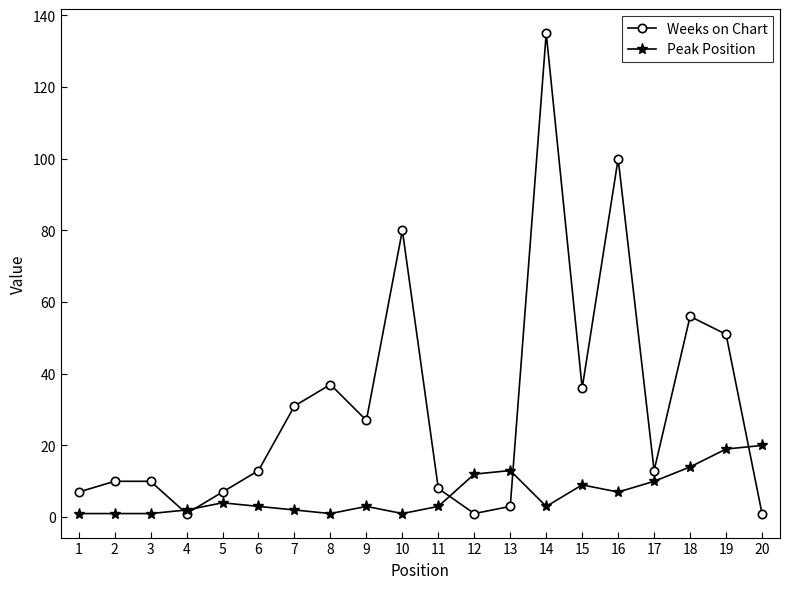

Reading right to left, transcribe all the data shown in this chart.

Weeks on Chart: 1	51	56	13	100	36	135	3	1	8	80	27	37	31	13	7	1	10	10	7
Peak Position: 20	19	14	10	7	9	3	13	12	3	1	3	1	2	3	4	2	1	1	1